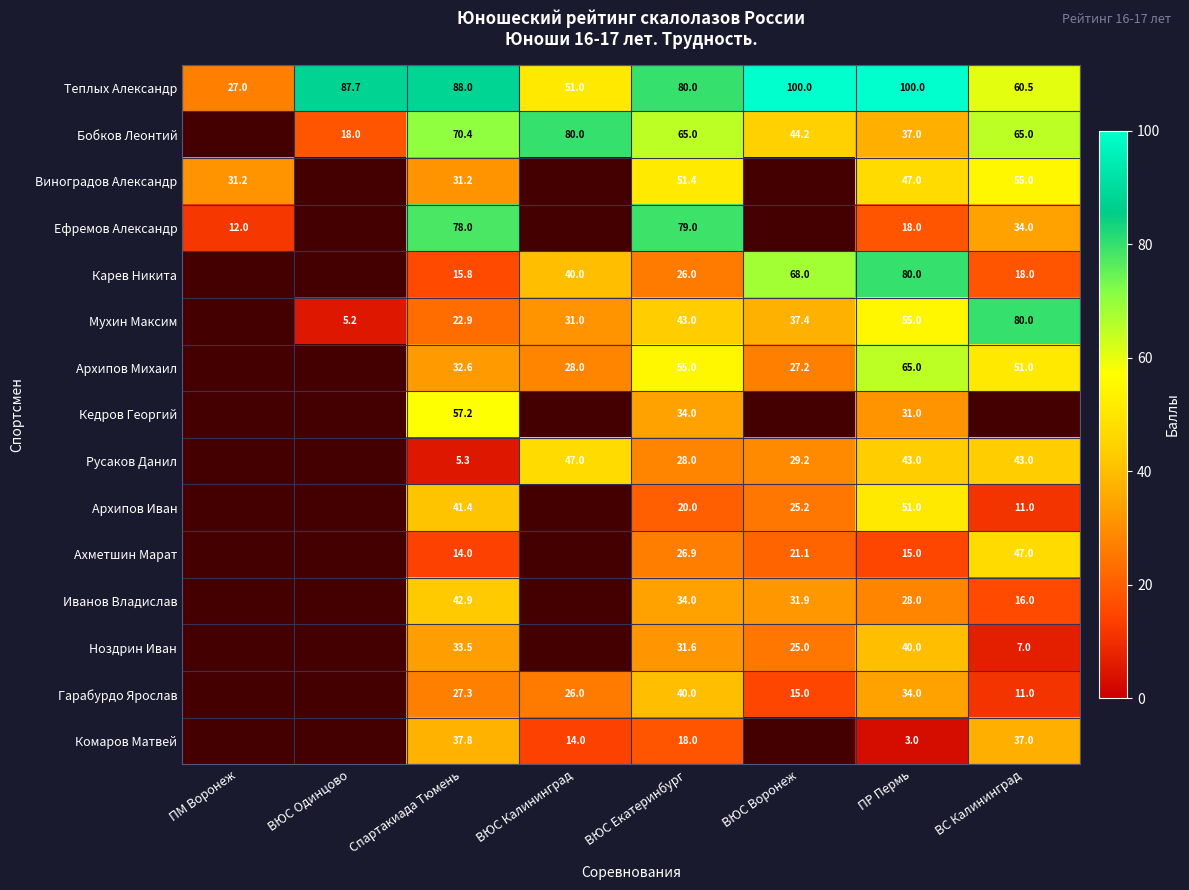

Between ВЮС Одинцово and ВЮС Воронеж, which is larger?

ВЮС Воронеж